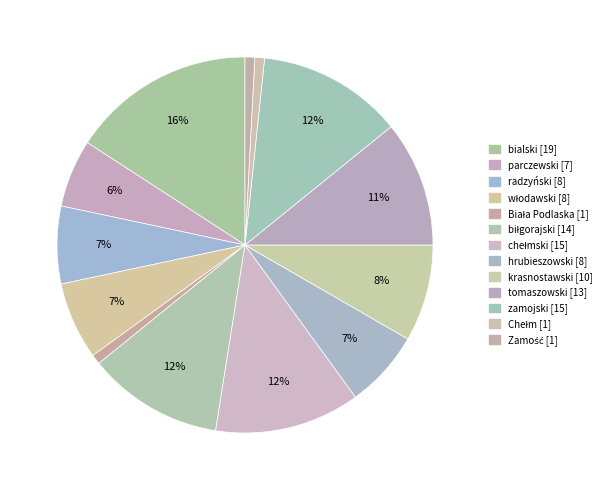

How many segments does this pie chart have?

13